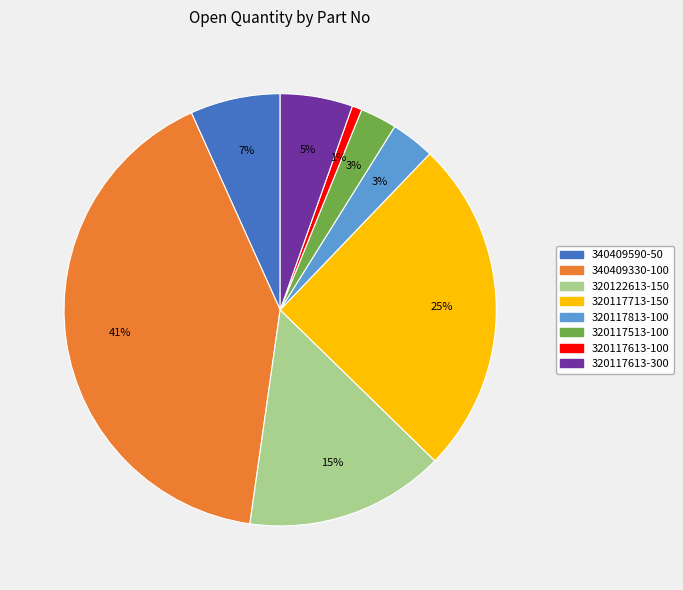

To the nearest percent, what portion does 320117613-300 represent?

5%